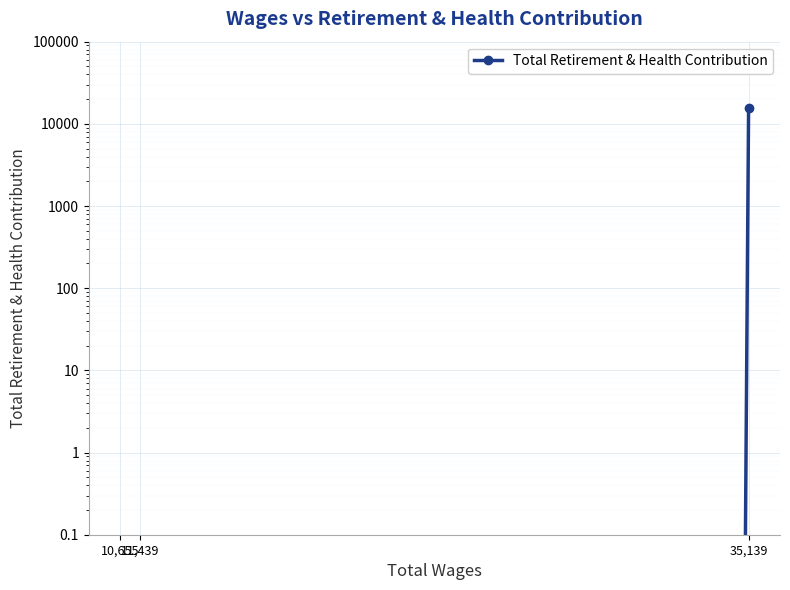

Reading right to left, transcribe all the data shown in this chart.

10,655=0	11,439=0	35,139=15445